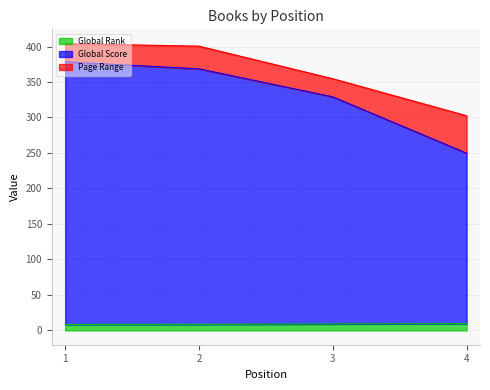

Which label corresponds to the largest value in the chart?

1